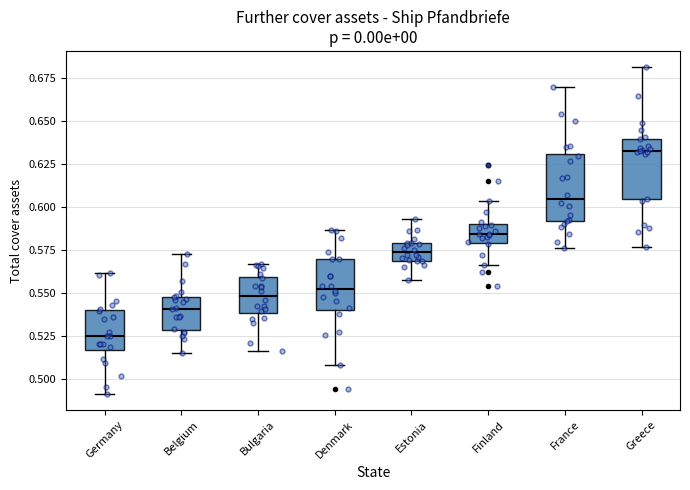

Reading left to right, transcribe this box plot: for each box, give where its median line is, the range the box spans, and where its two whiskers end, as read against the y-axis. The values are not printed on the chart, so give them approximately, as read against the axis.

Germany: median 0.525, box 0.515 to 0.540, whiskers 0.490 to 0.560
Belgium: median 0.540, box 0.530 to 0.550, whiskers 0.515 to 0.575
Bulgaria: median 0.550, box 0.540 to 0.560, whiskers 0.515 to 0.565
Denmark: median 0.555, box 0.540 to 0.570, whiskers 0.510 to 0.585
Estonia: median 0.575, box 0.570 to 0.580, whiskers 0.555 to 0.595
Finland: median 0.585, box 0.580 to 0.590, whiskers 0.565 to 0.605
France: median 0.605, box 0.590 to 0.630, whiskers 0.575 to 0.670
Greece: median 0.635, box 0.605 to 0.640, whiskers 0.575 to 0.680